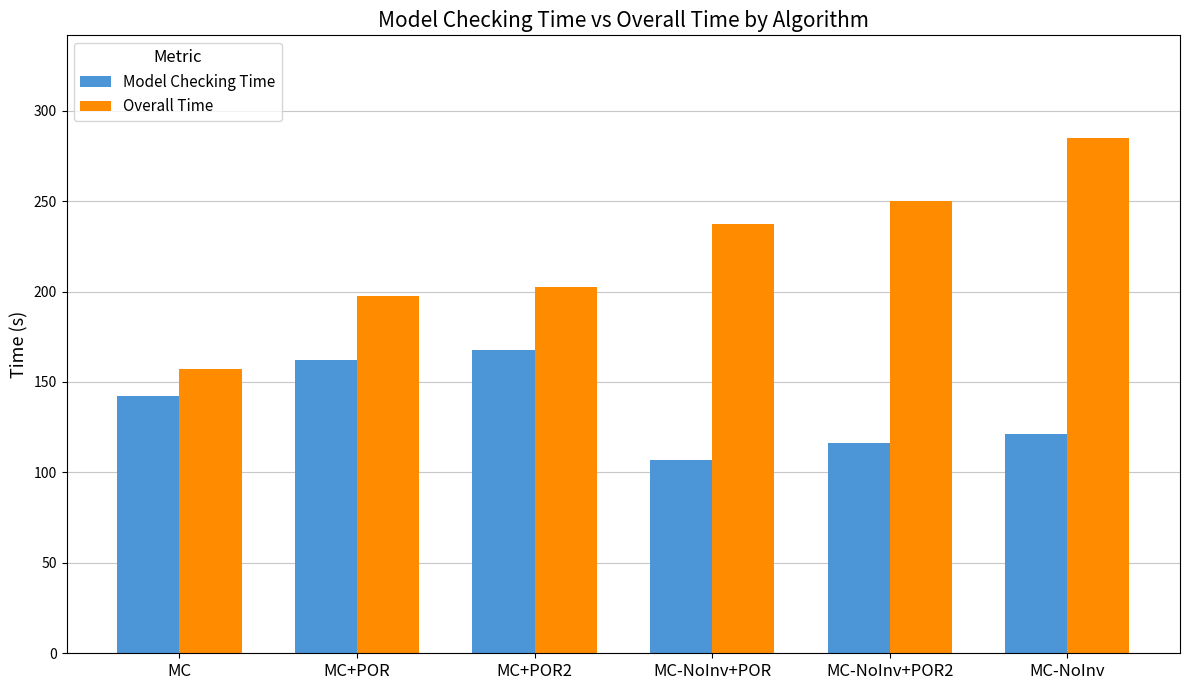

List the labels in order of Overall Time value, largest first.

MC-NoInv, MC-NoInv+POR2, MC-NoInv+POR, MC+POR2, MC+POR, MC